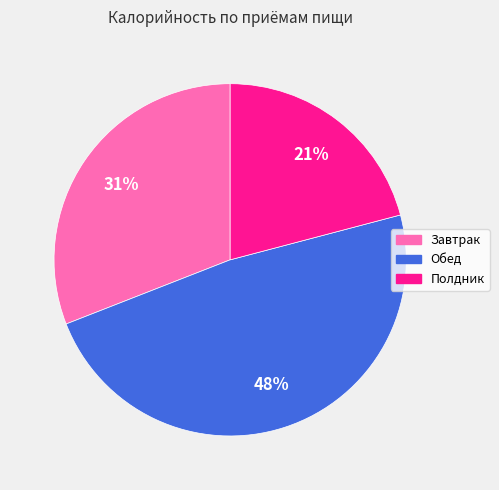

Which has a higher value, Обед or Полдник?

Обед